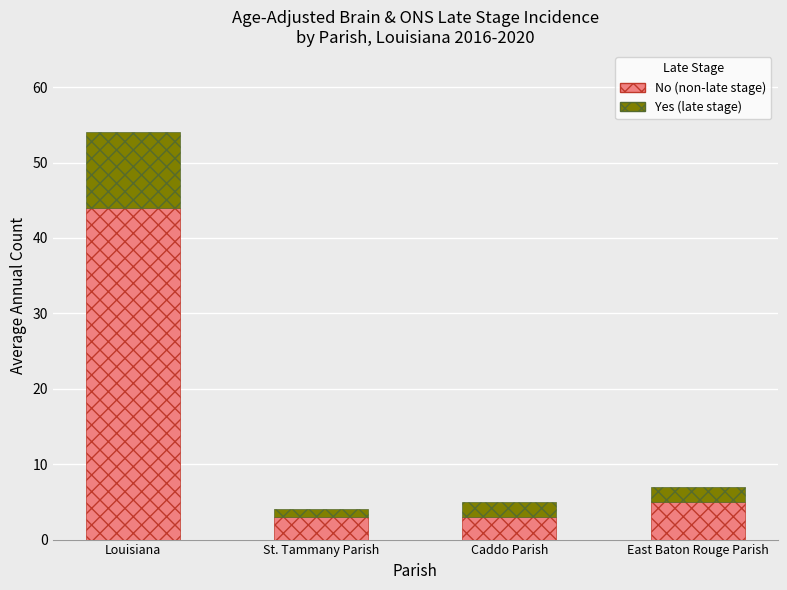

What is the total value across all series at Caddo Parish?

5